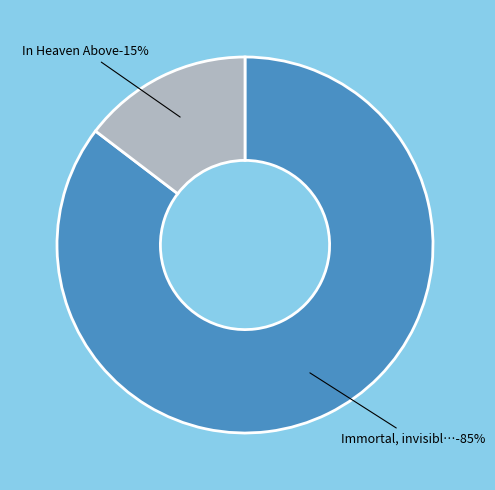

Count the number of slices in the pie.

2